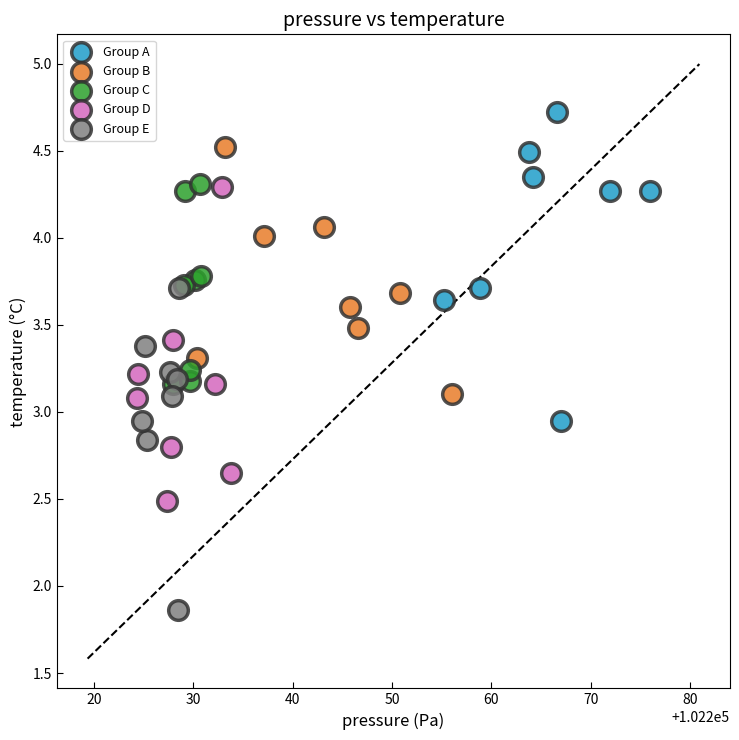

What are all the series names shown in the legend?

Group A, Group B, Group C, Group D, Group E